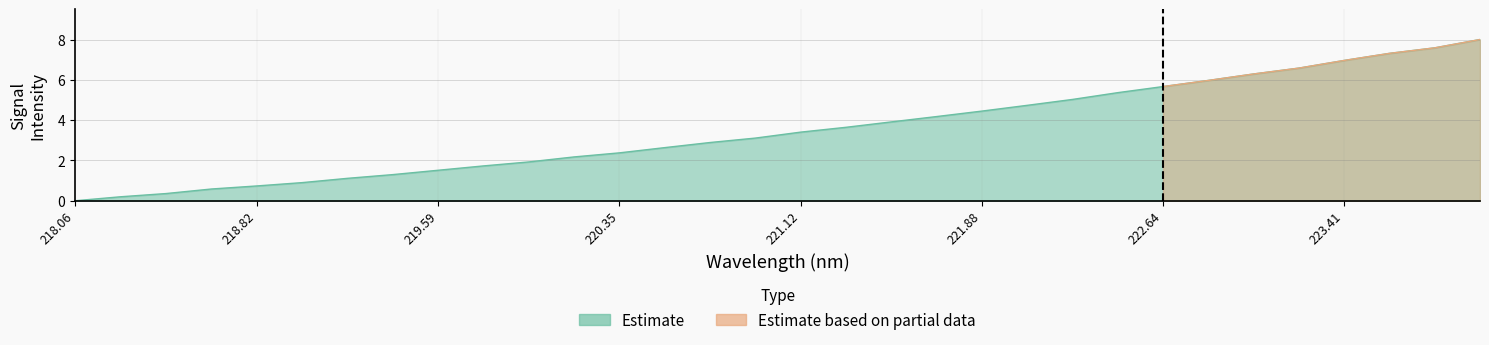

List the labels in order of value, largest first.

223.9802, 223.7895, 223.5987, 223.408, 223.2172, 223.0264, 222.8355, 222.6447, 222.4538, 222.263, 222.0721, 221.8812, 221.6902, 221.4993, 221.3083, 221.1174, 220.9264, 220.7354, 220.5444, 220.3533, 220.1623, 219.9712, 219.7801, 219.589, 219.3979, 219.2067, 219.0156, 218.8244, 218.6332, 218.442, 218.2508, 218.0596